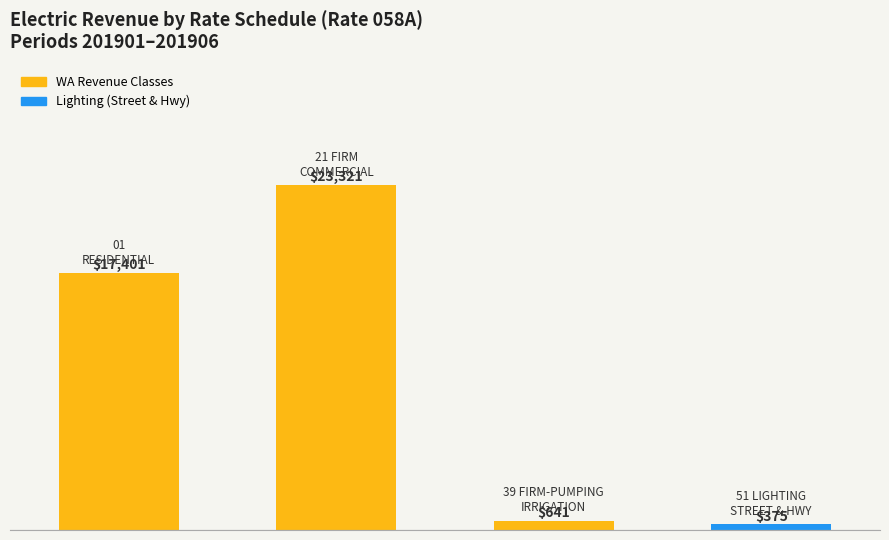

What is the value of the 1st bar from the left?

17401.1